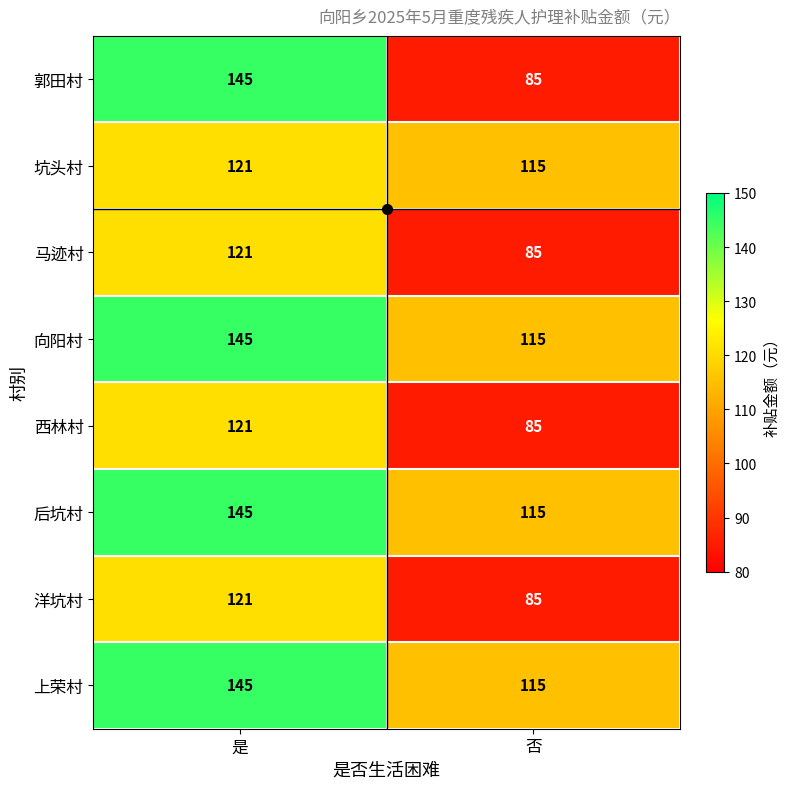

Read the 上荣村 value at 是.

145